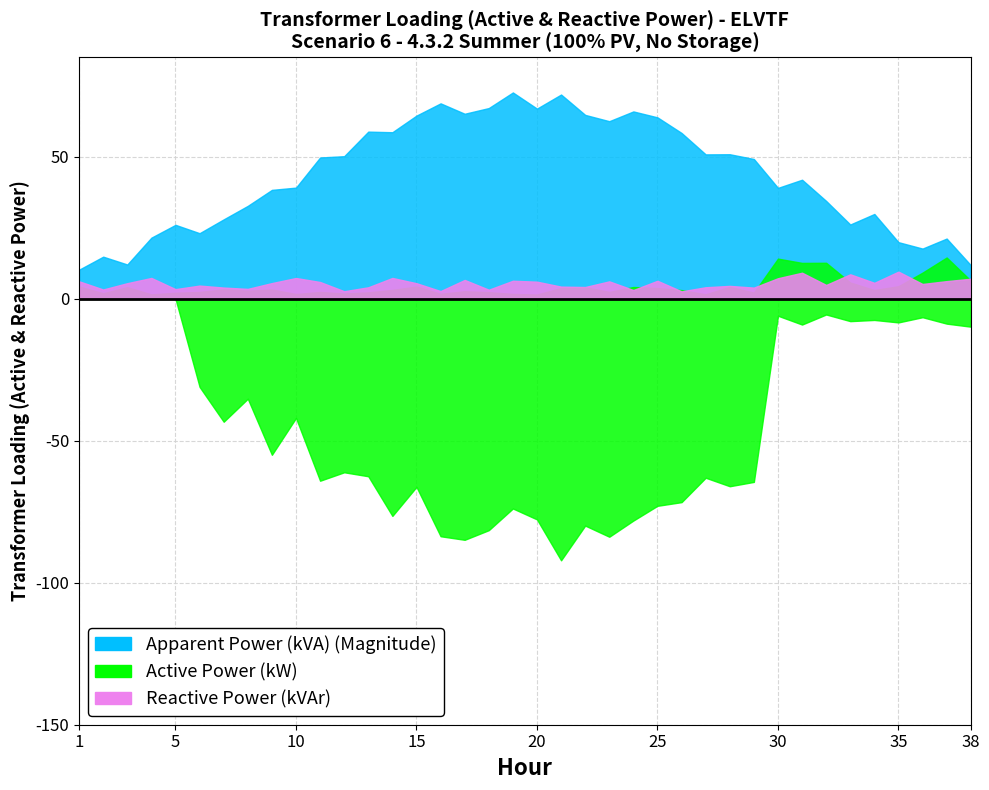

True or false: Apparent Power (kVA) (Magnitude) and Reactive Power (kVAr) cross at least once.

False